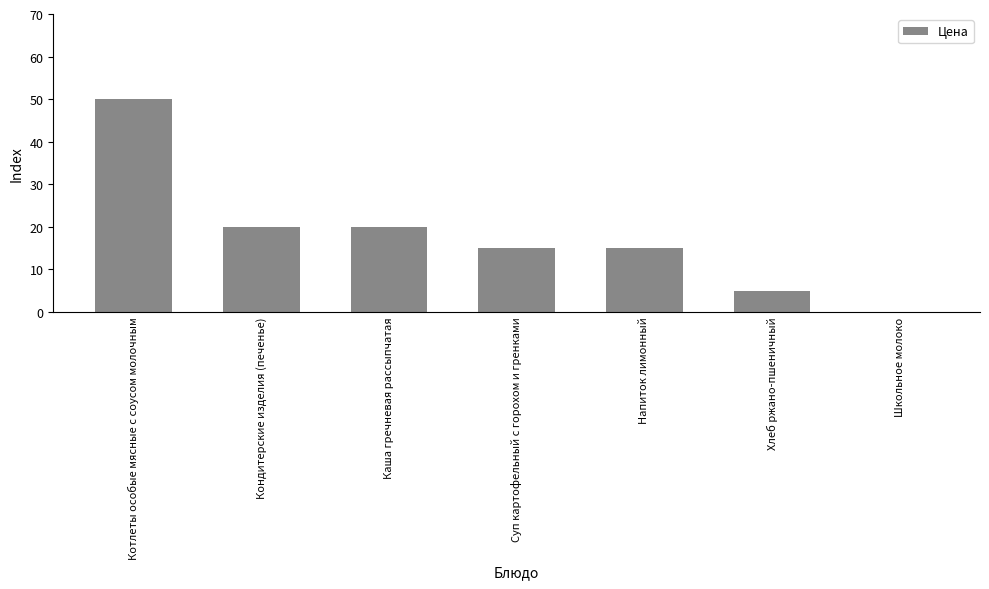

Where does the data first go above 15?

Котлеты особые мясные с соусом молочным